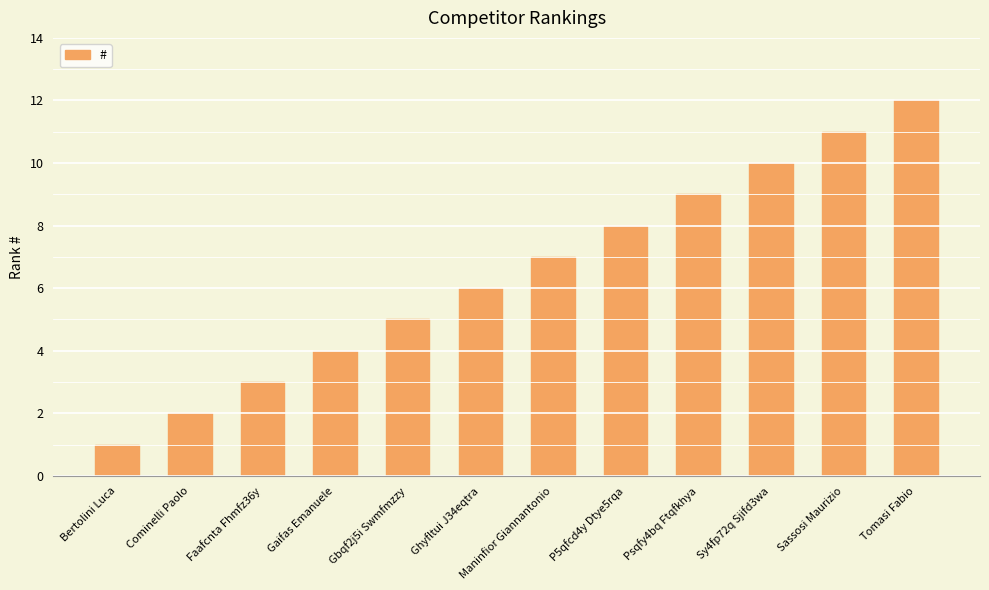

Rank the categories by value from lowest to highest.

Bertolini Luca, Cominelli Paolo, Faafcnta Fhmfz36y, Gaifas Emanuele, Gbqf2j5i Swmfmzzy, Ghyfltui J34eqtra, Maninfior Giannantonio, P5qfcd4y Dtye5rqa, Psqfy4bq Ftqfkhya, Sy4fp72q Sjifd3wa, Sassosi Maurizio, Tomasi Fabio